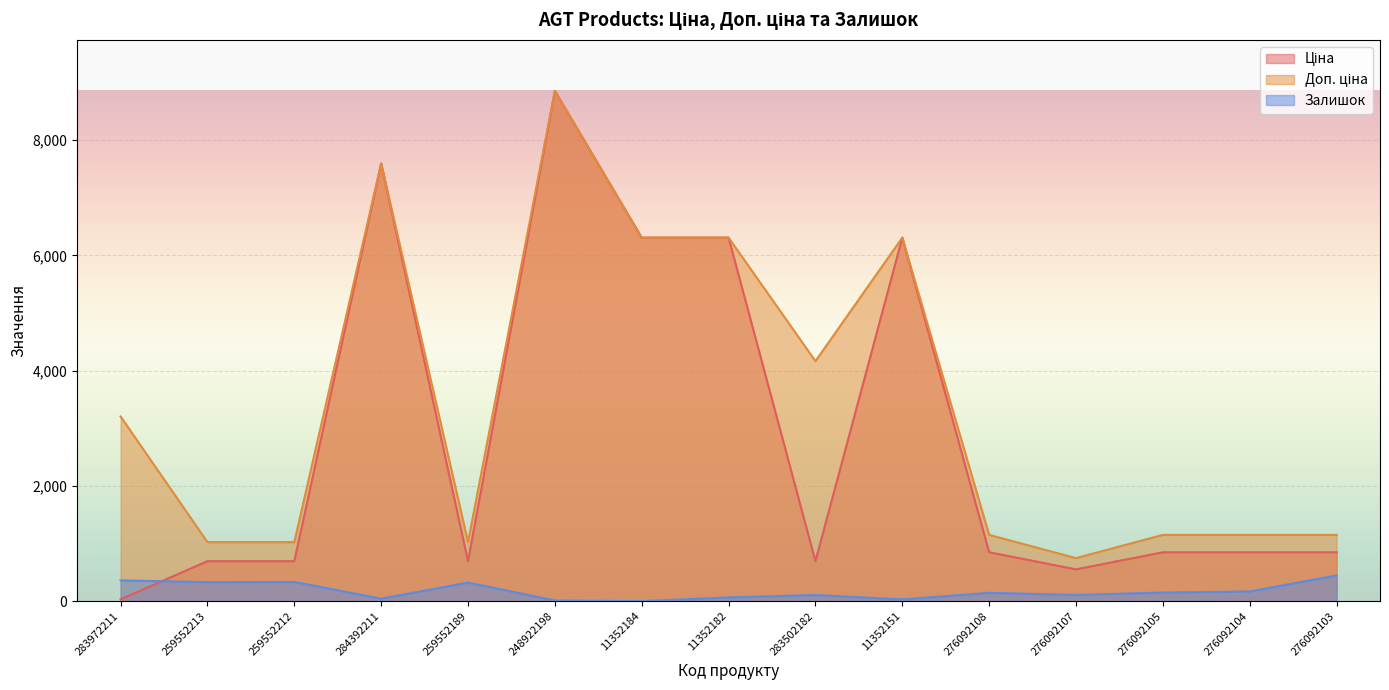

At which category is the sum across all series the highest?

248922198